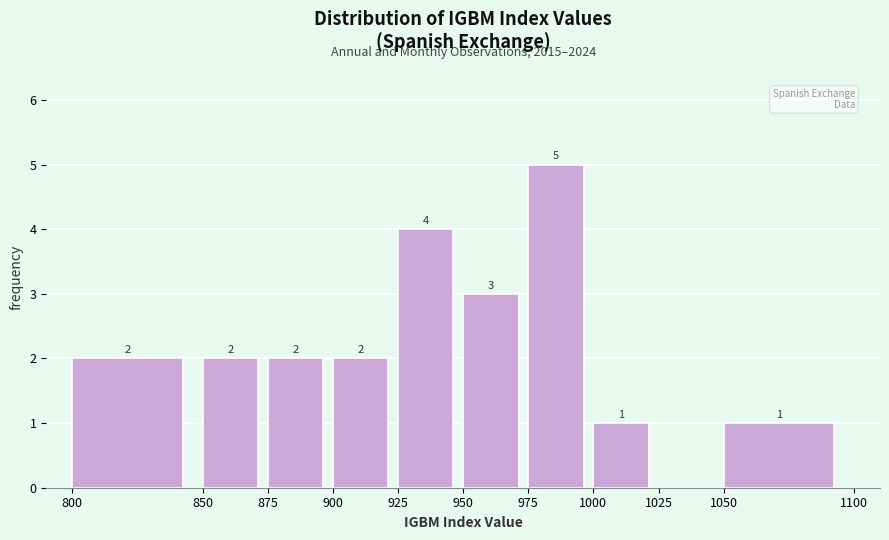

Which range on the x-axis has the tallest bar?

975 to 1000